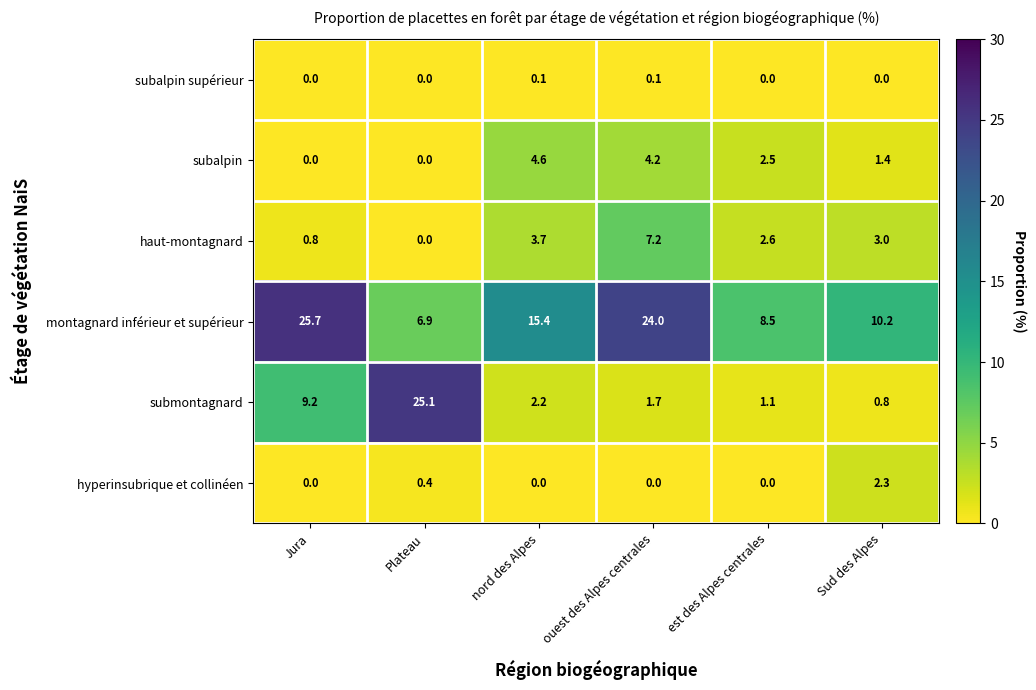

What is the sum of all hyperinsubrique et collinéen values?

2.7